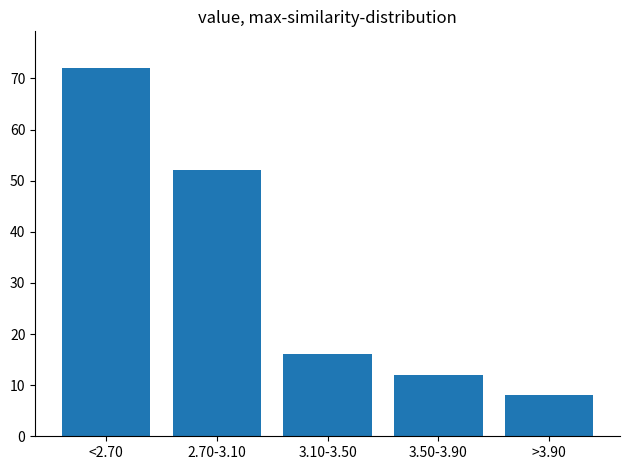

Reading right to left, extract all data points from this chart.

>3.90=8	3.50-3.90=12	3.10-3.50=16	2.70-3.10=52	<2.70=72